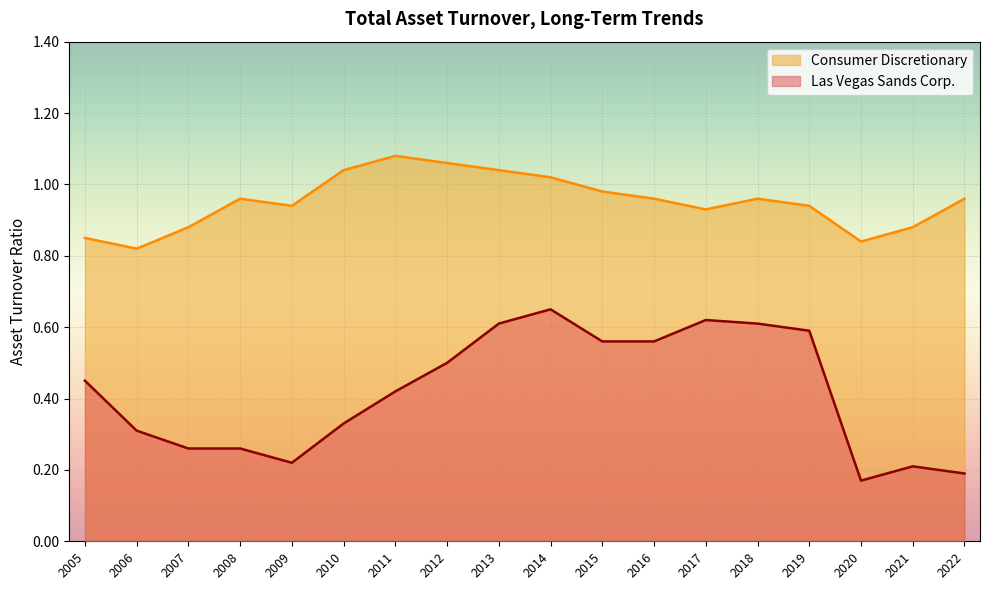

Count the number of categories in the chart.

18